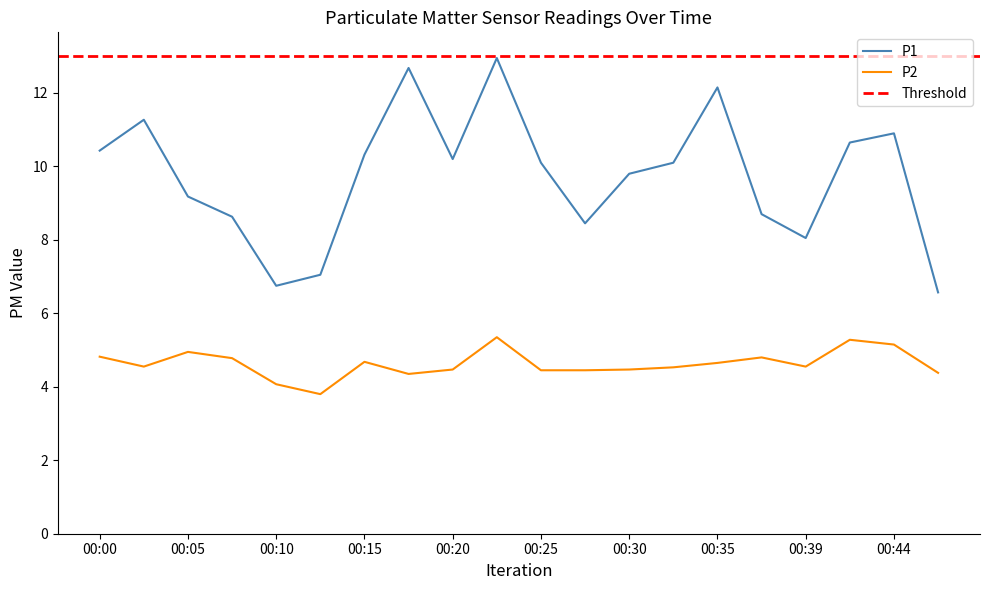

Between 00:18 and 00:23, which series saw the biggest shift?

P2